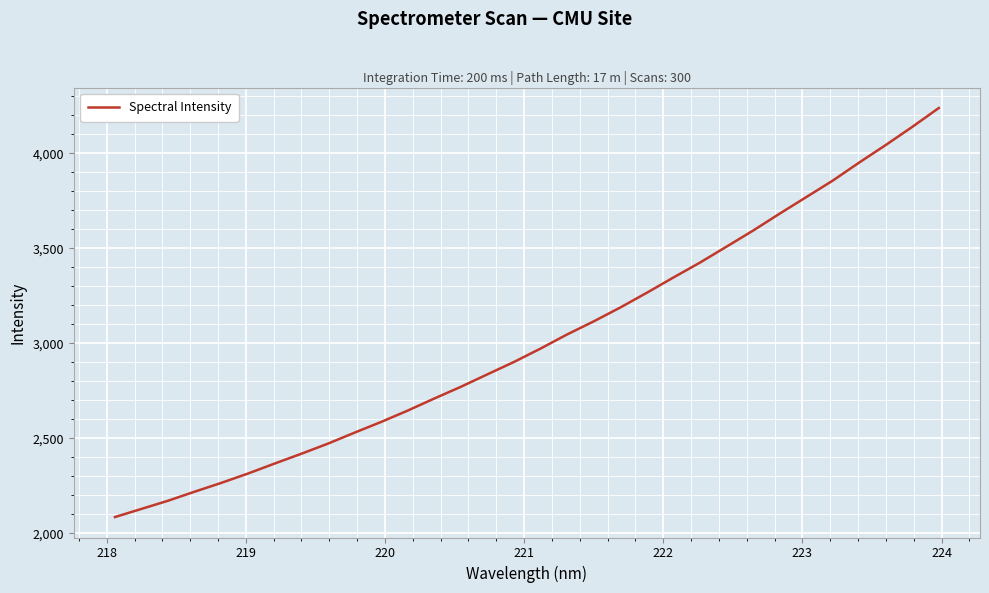

What is the maximum value shown in the chart?

4238.1